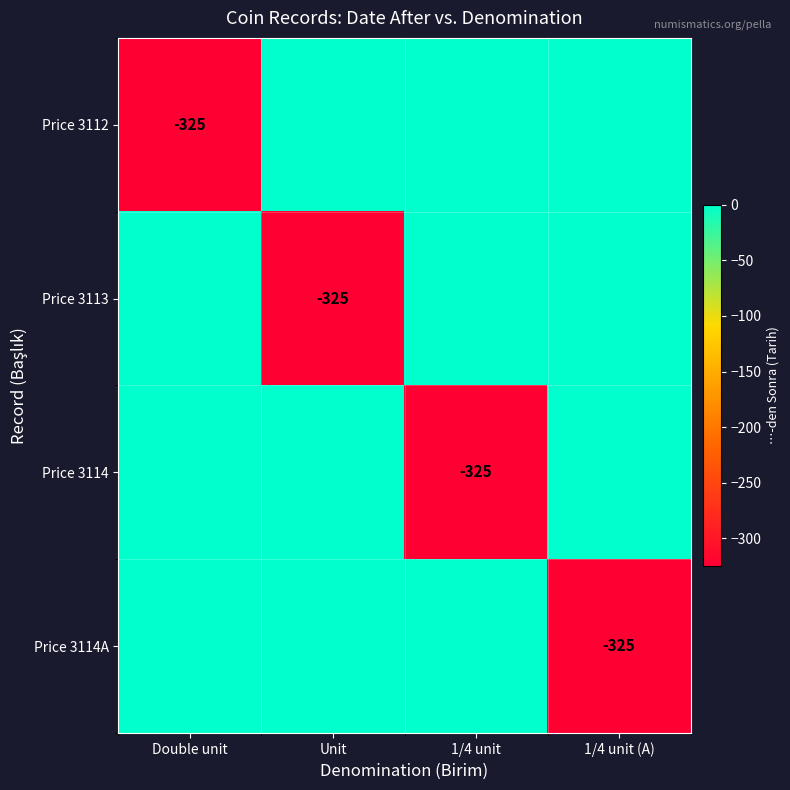

At which category is the sum across all series the highest?

Double unit